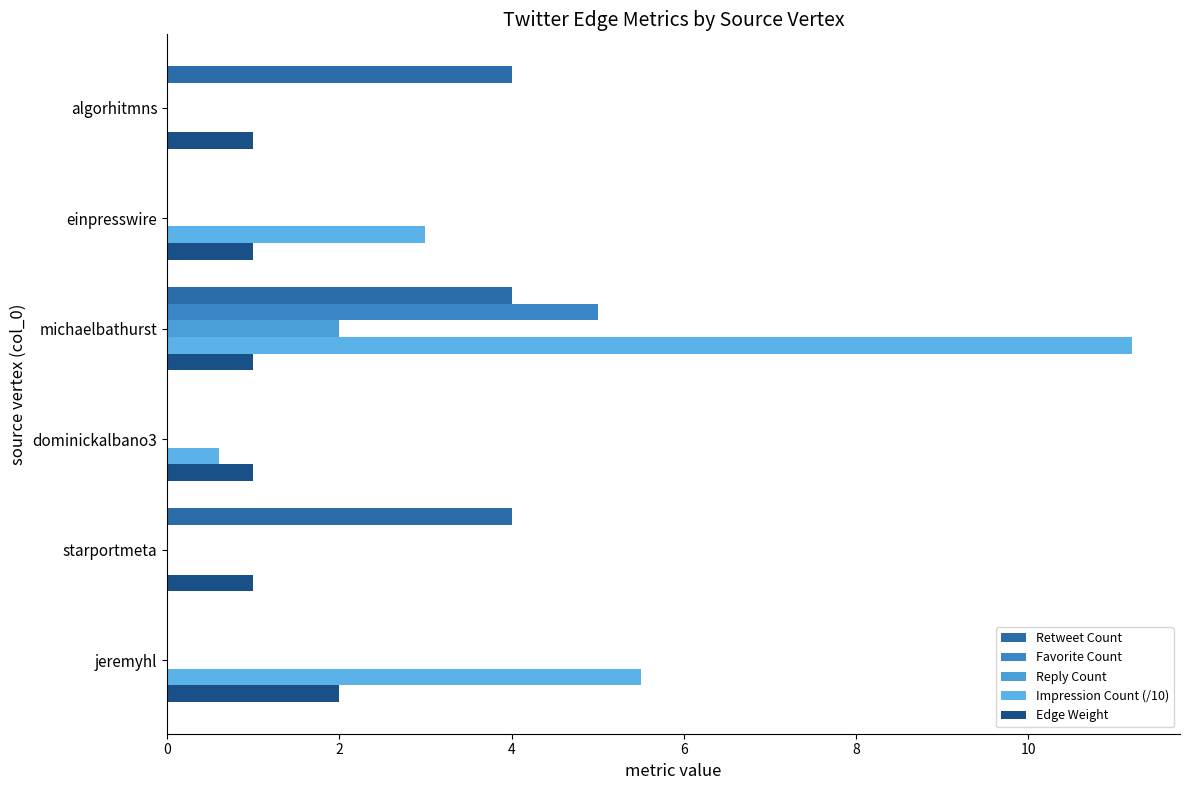

How many series are shown in this chart?

5